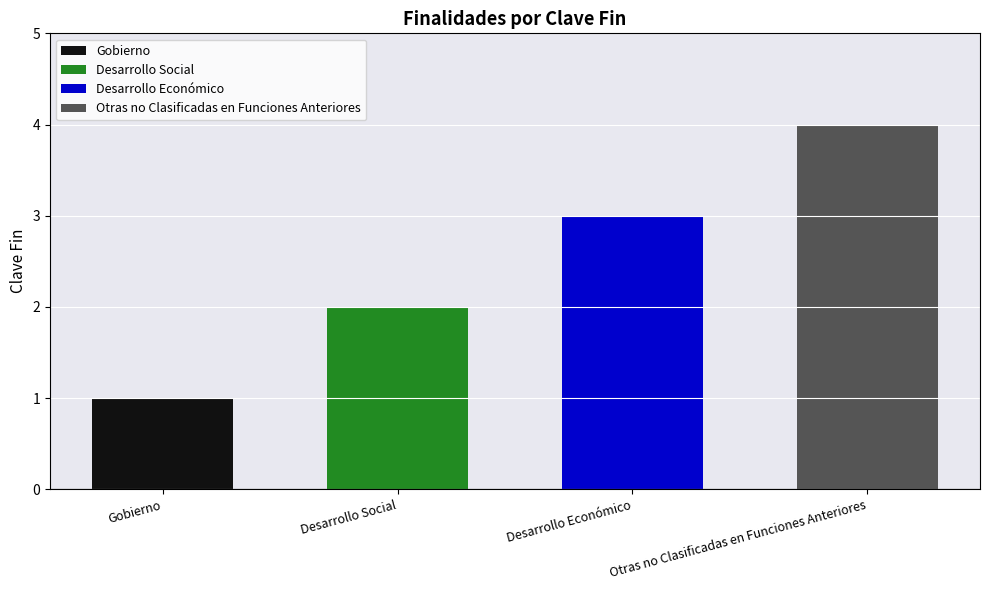

What is the value of the 1st bar from the left?

1